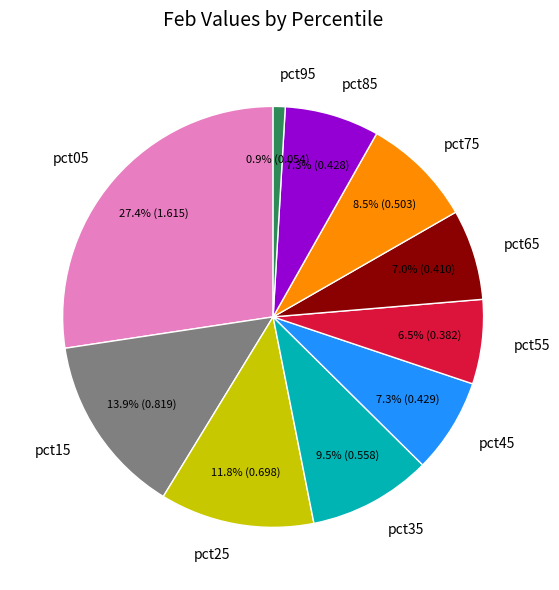

Does pct55 account for over 50% of the chart?

No